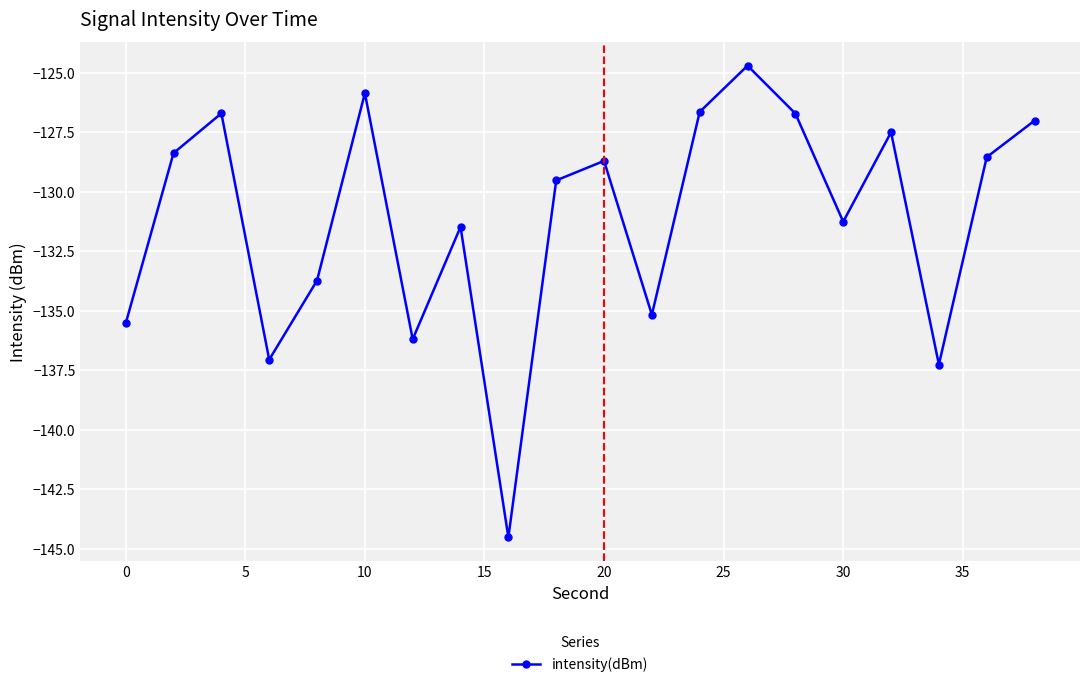

What is the average value?

-131.1